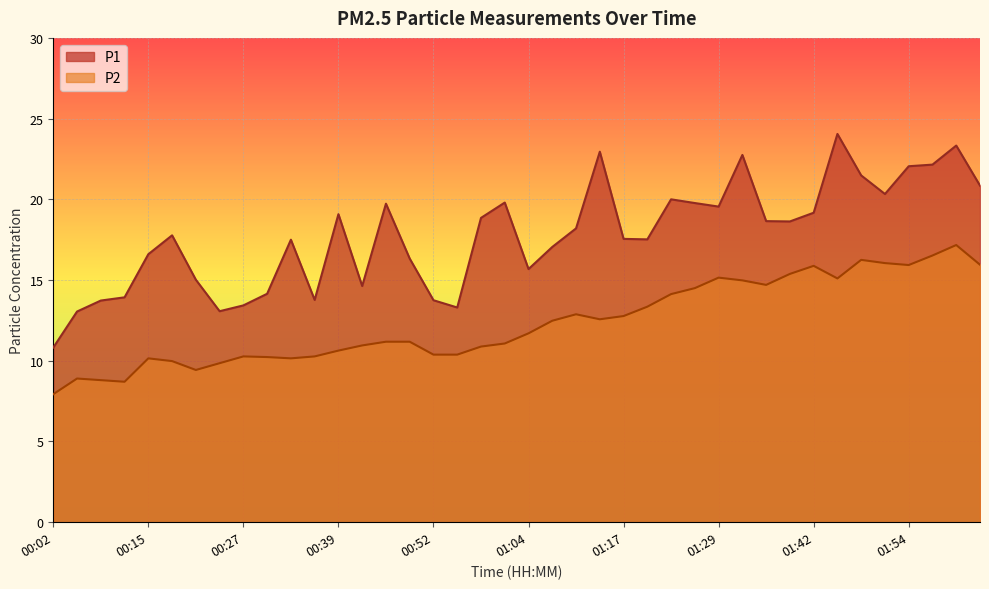

How many lines are shown in the chart?

2